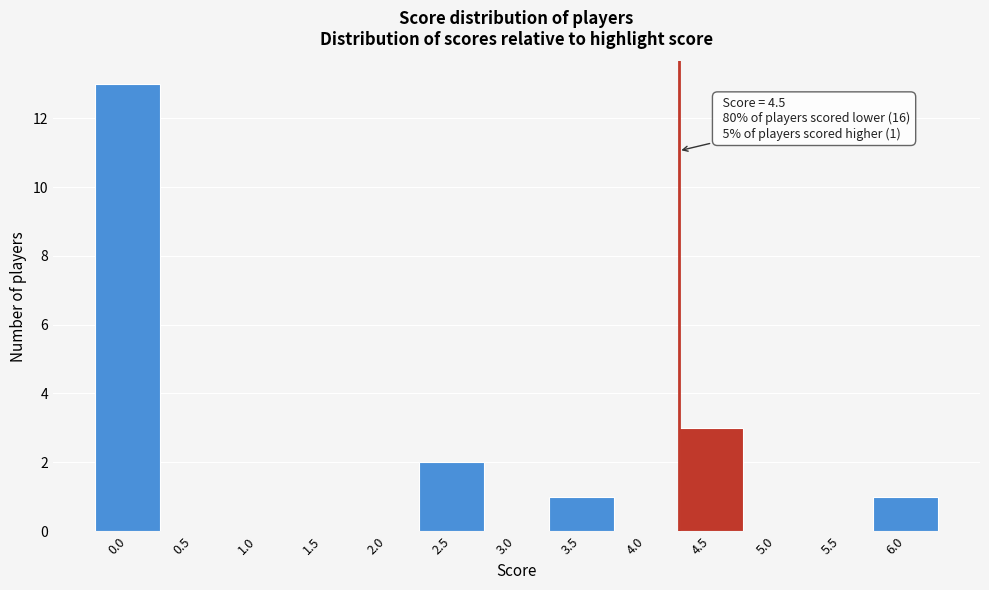

Reading left to right, list all the values displayed in this chart.

0.0=13	0.5=0	1.0=0	1.5=0	2.0=0	2.5=2	3.0=0	3.5=1	4.0=0	4.5=3	5.0=0	5.5=0	6.0=1